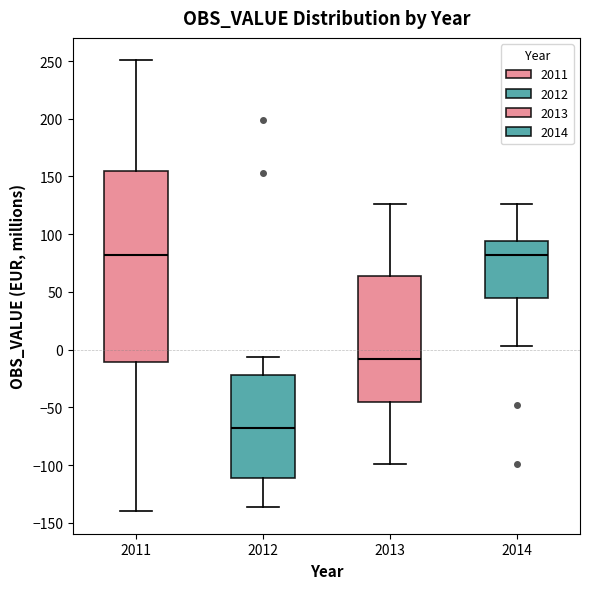

Reading left to right, read every box against the y-axis: the position of its median line, the range the box covers, and the ends of its whiskers. The values are not printed on the chart, so give them approximately, as read against the axis.

2011: median 80, box -10 to 155, whiskers -140 to 250
2012: median -70, box -110 to -20, whiskers -135 to -5
2013: median -10, box -45 to 65, whiskers -100 to 125
2014: median 80, box 45 to 95, whiskers 5 to 125